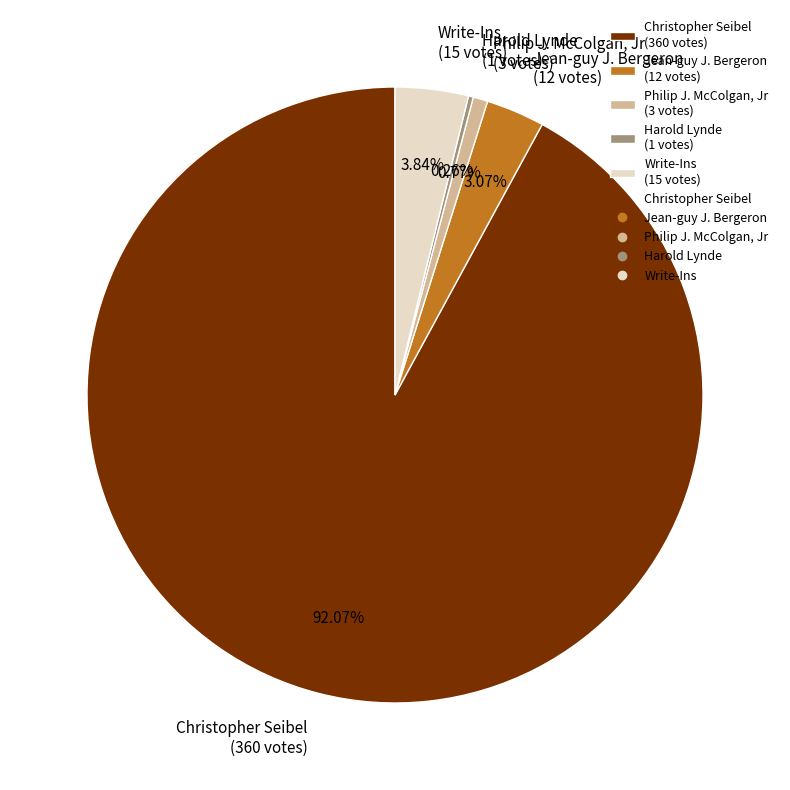

Is there a majority slice in this chart?

Yes